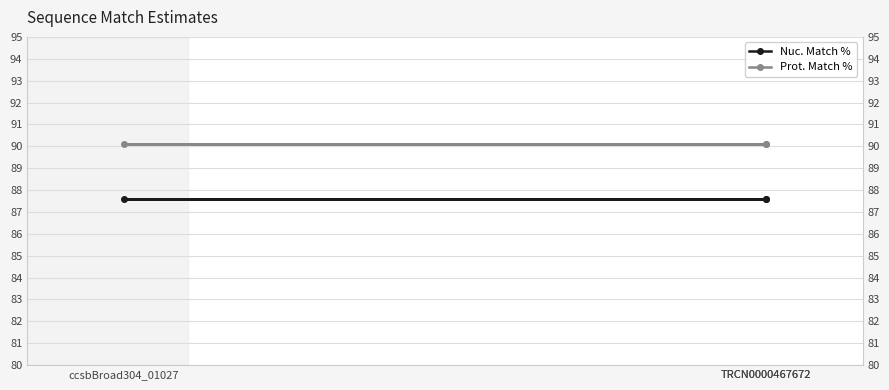

True or false: Nuc. Match % has a value of 87.6 at TRCN0000467672.

True